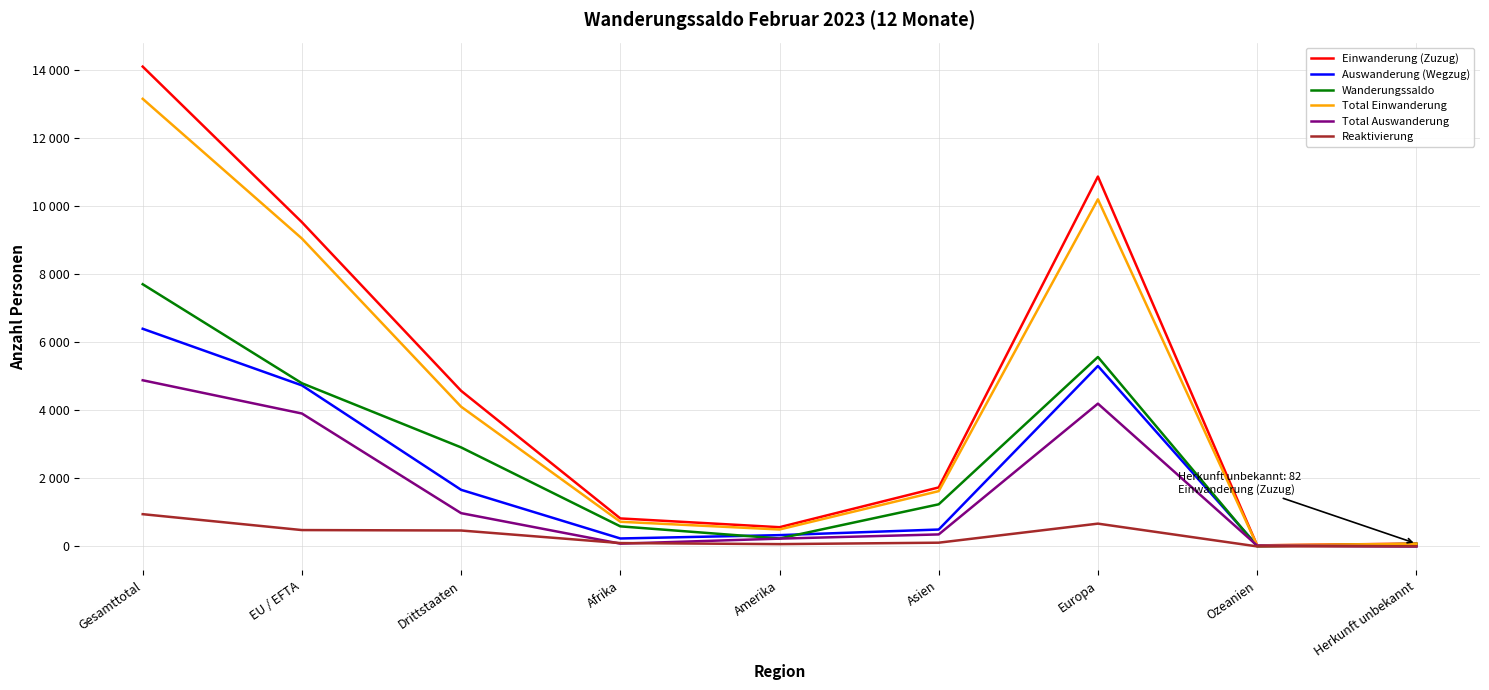

Which series has the widest spread of values?

Einwanderung (Zuzug)